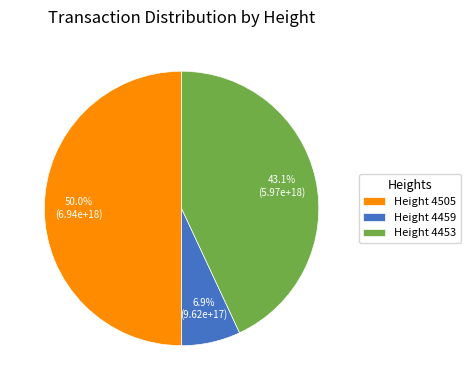

What percentage is NOT represented by Height 4453?

56.9%